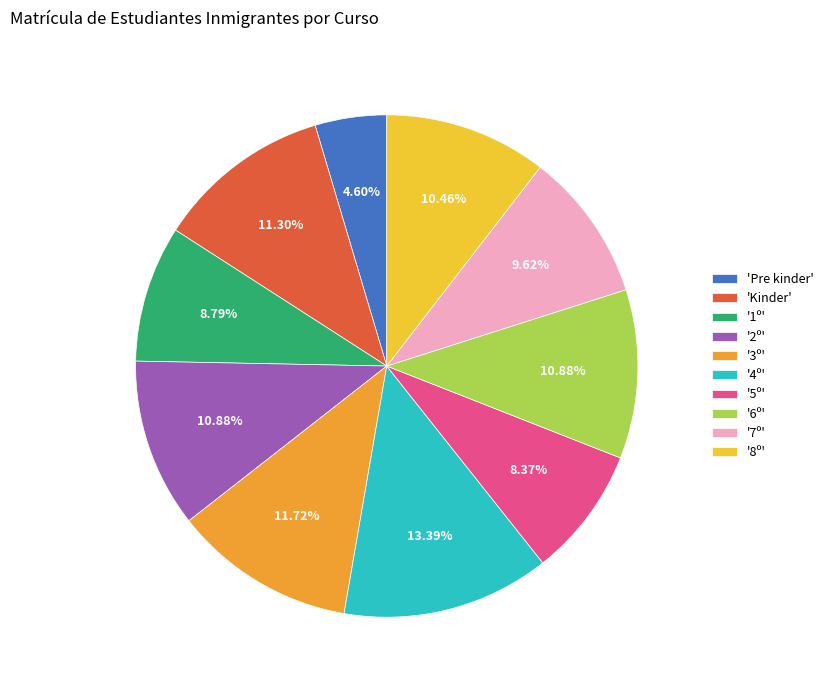

How many slices are in this pie chart?

10